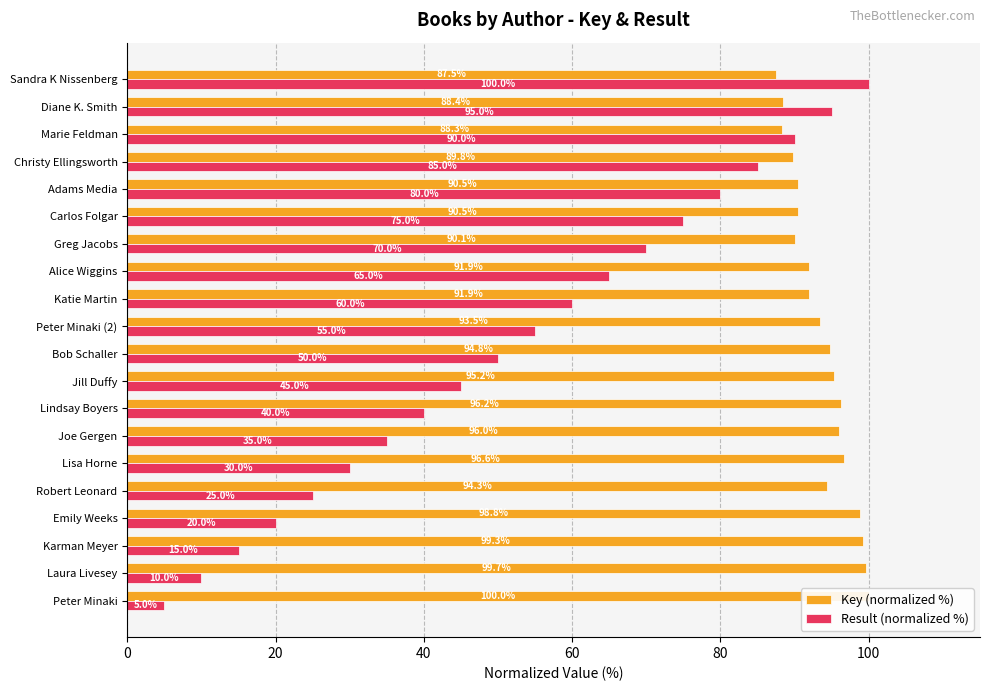

What is the maximum value for Result (normalized %)?

100.0